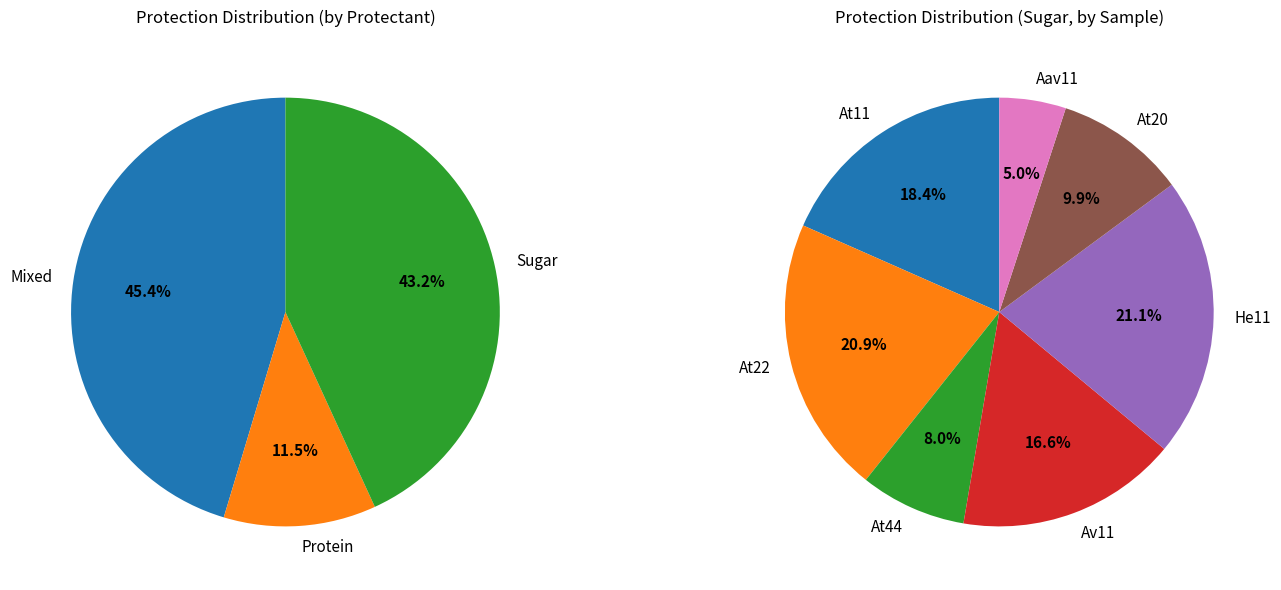

What percentage is the At11 slice, to the nearest percent?

18%